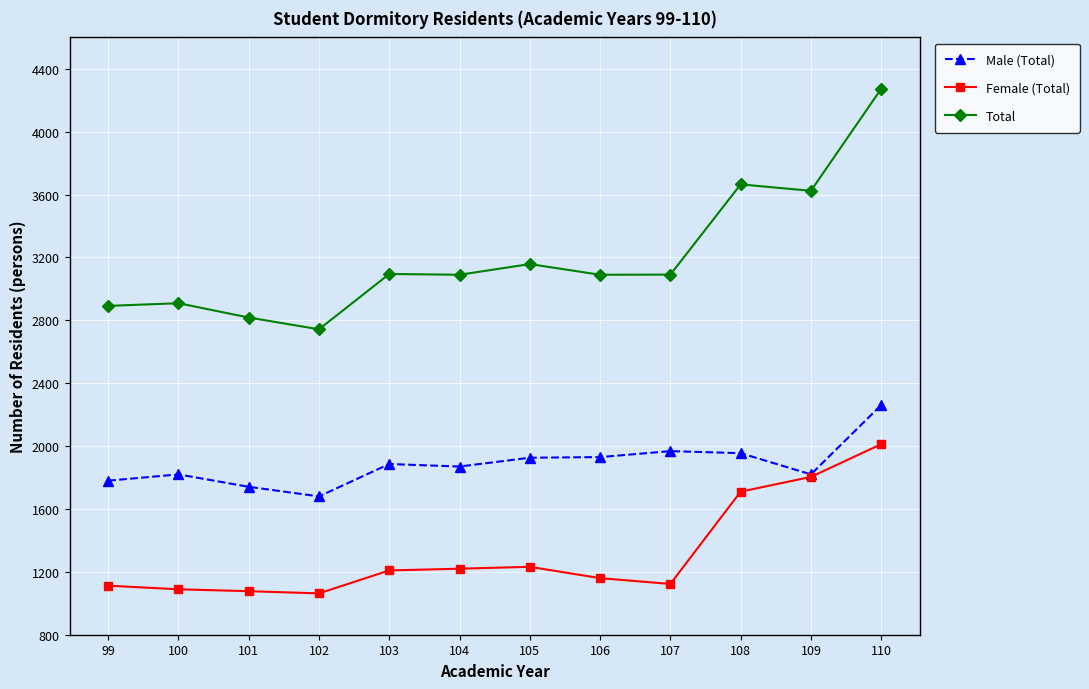

True or false: Male (Total) has more than 0 interior local peaks.

True